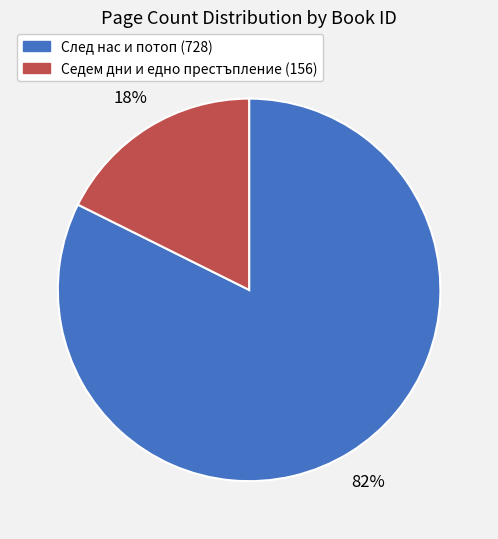

To the nearest percent, what is the average slice percentage?

50%